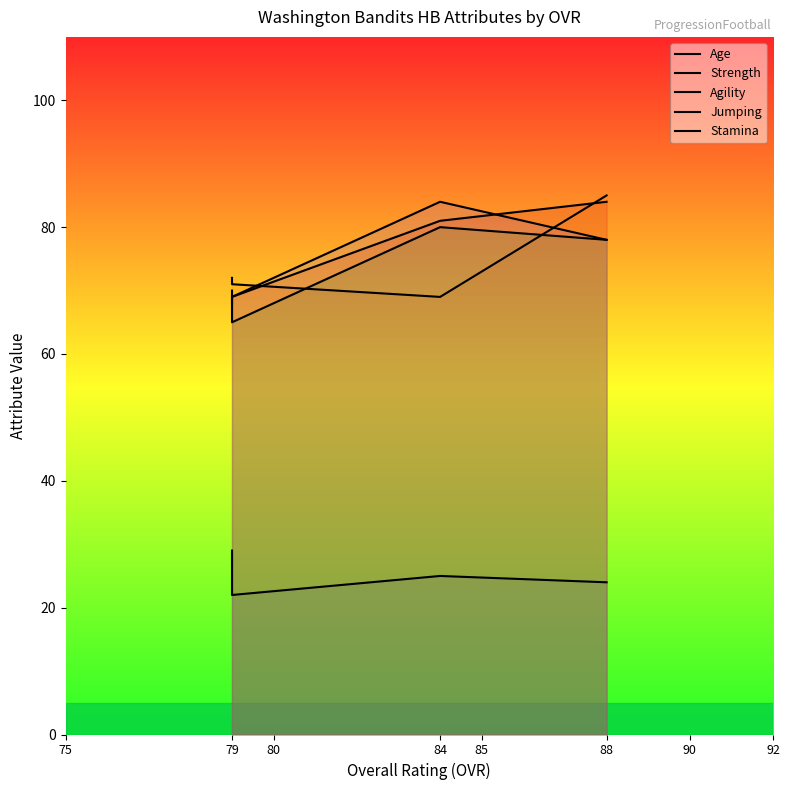

What is the value of the jumping point at the 2nd from the left?

81.0